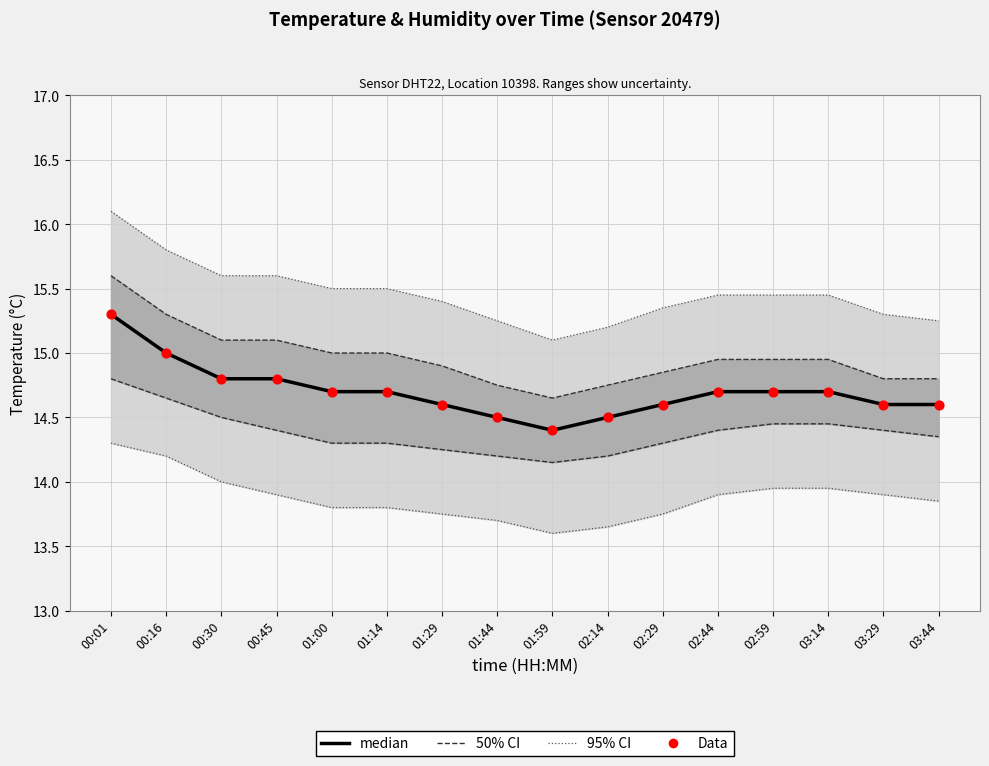

What is the total value across all series at 02:44?

29.4